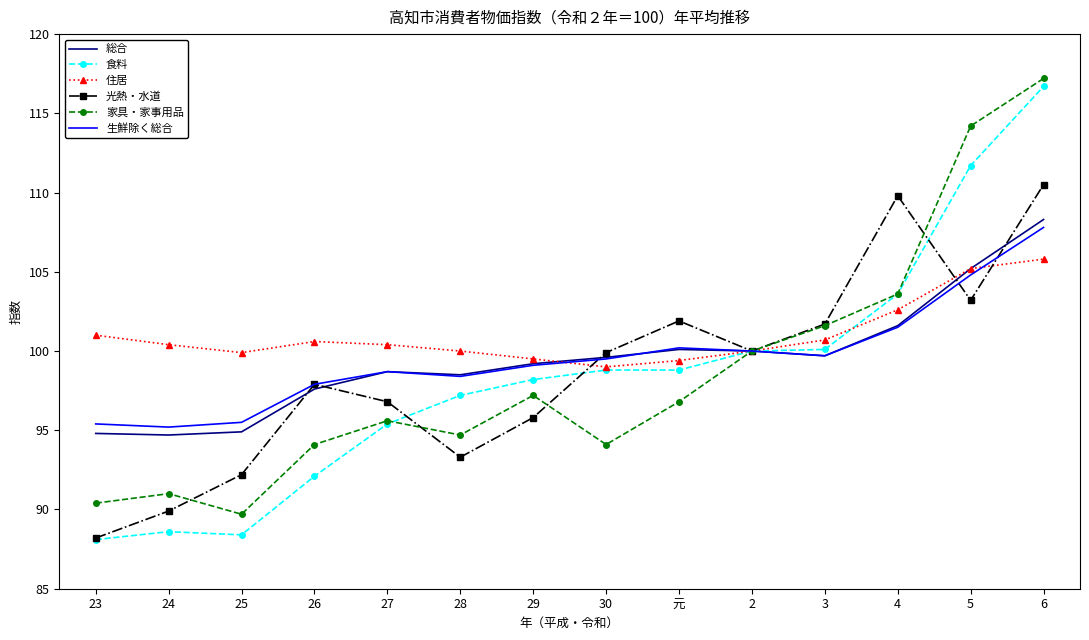

What is the sum of the 食料 values at 27 and 28?

192.6